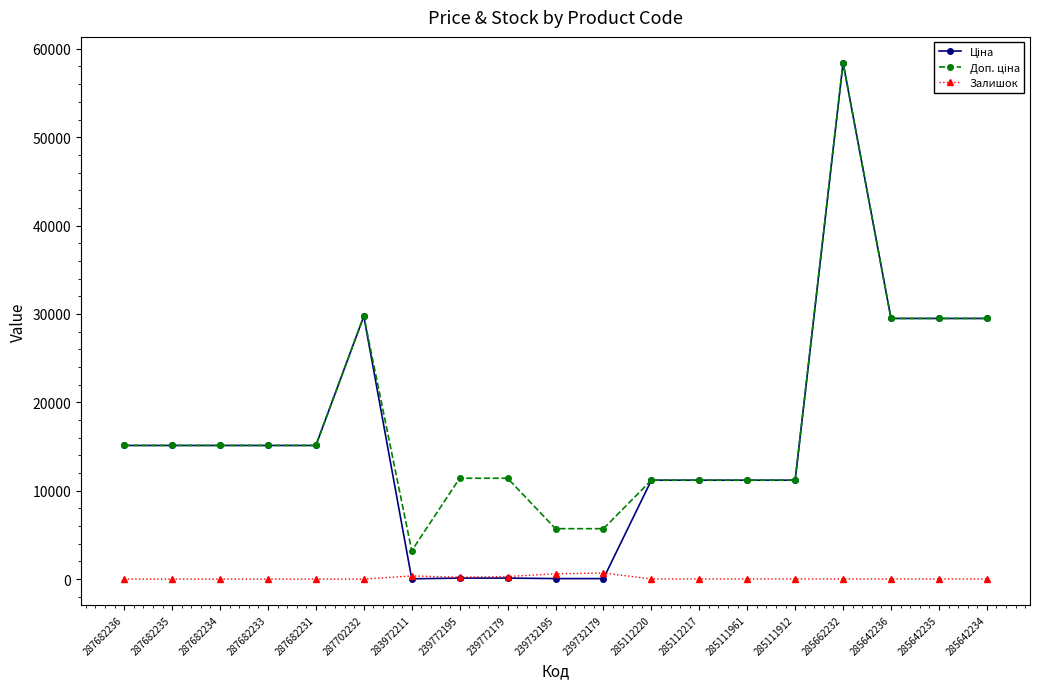

What is the maximum value shown in the chart?

58426.5